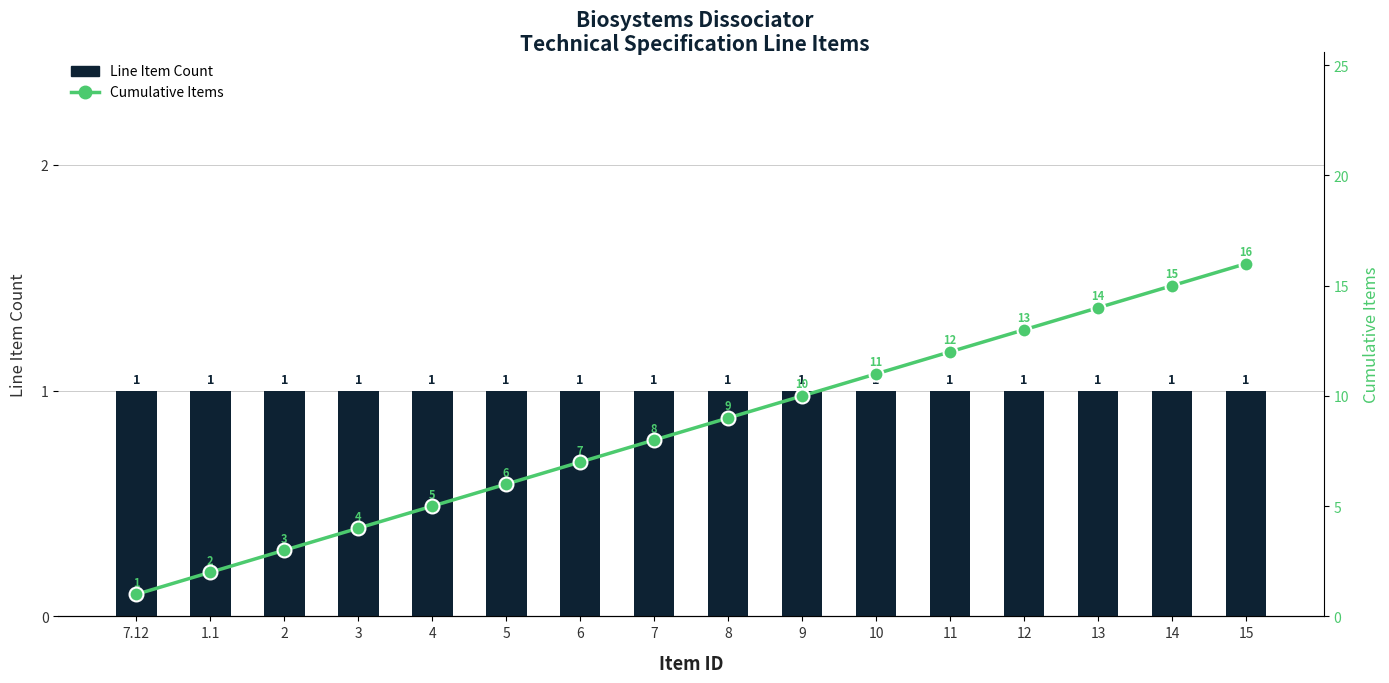

Rank the series at 10 from lowest to highest value.

Line Item Count, Cumulative Items